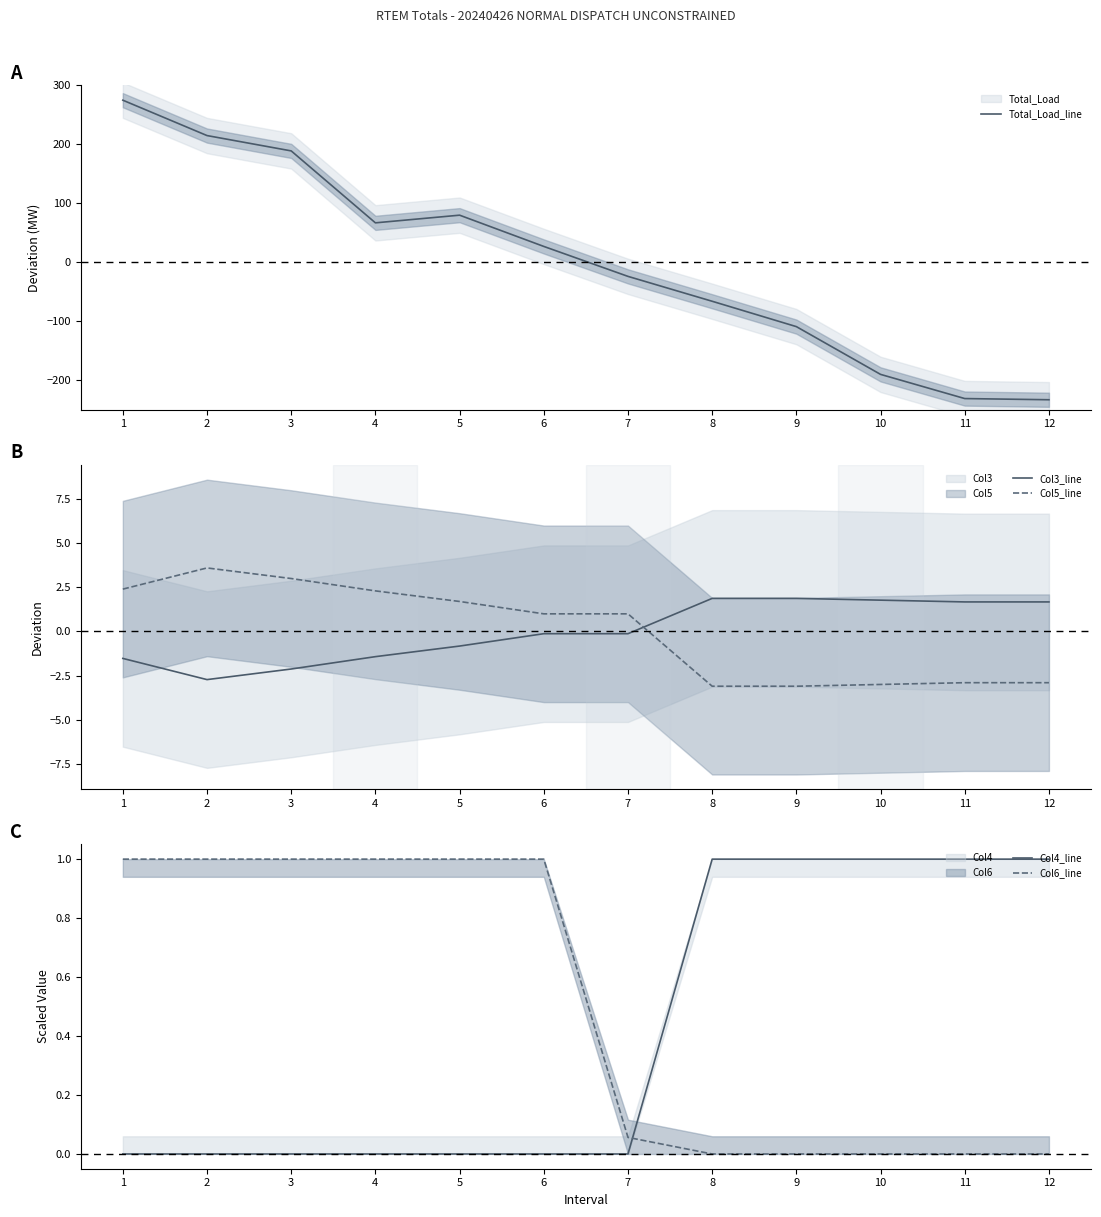

Which label corresponds to the smallest value in the chart?

12